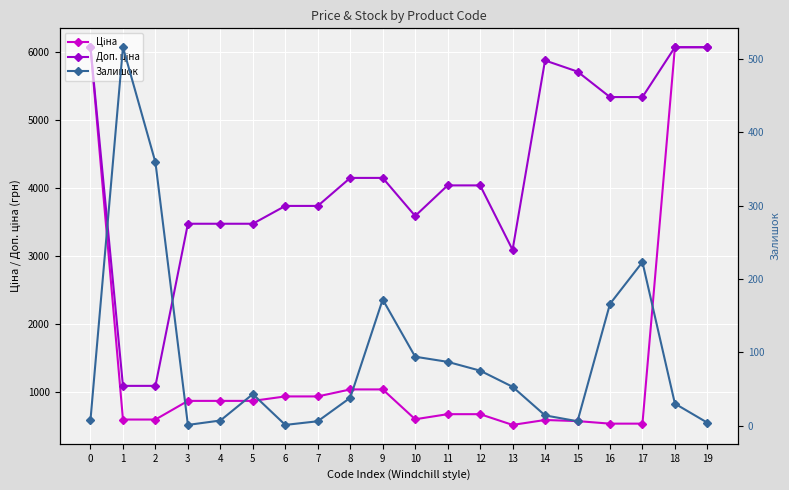

Which series has the largest range (max minus min)?

Ціна